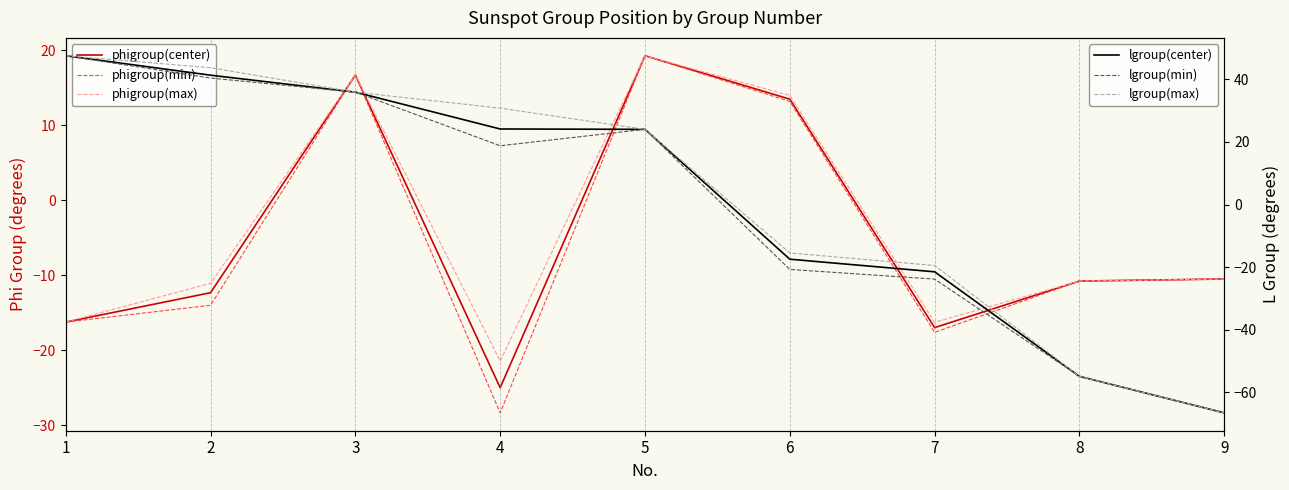

What is the spread (max minus min) of values at 8?

44.2